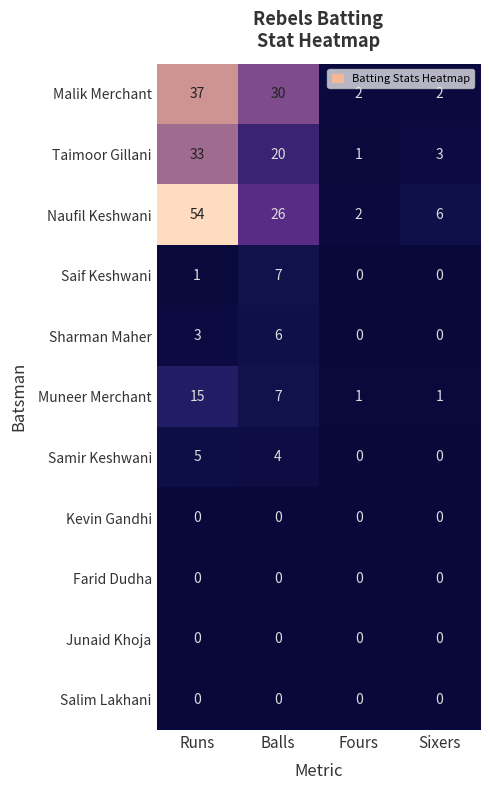

The value of Junaid Khoja at Fours is 0. True or false?

True